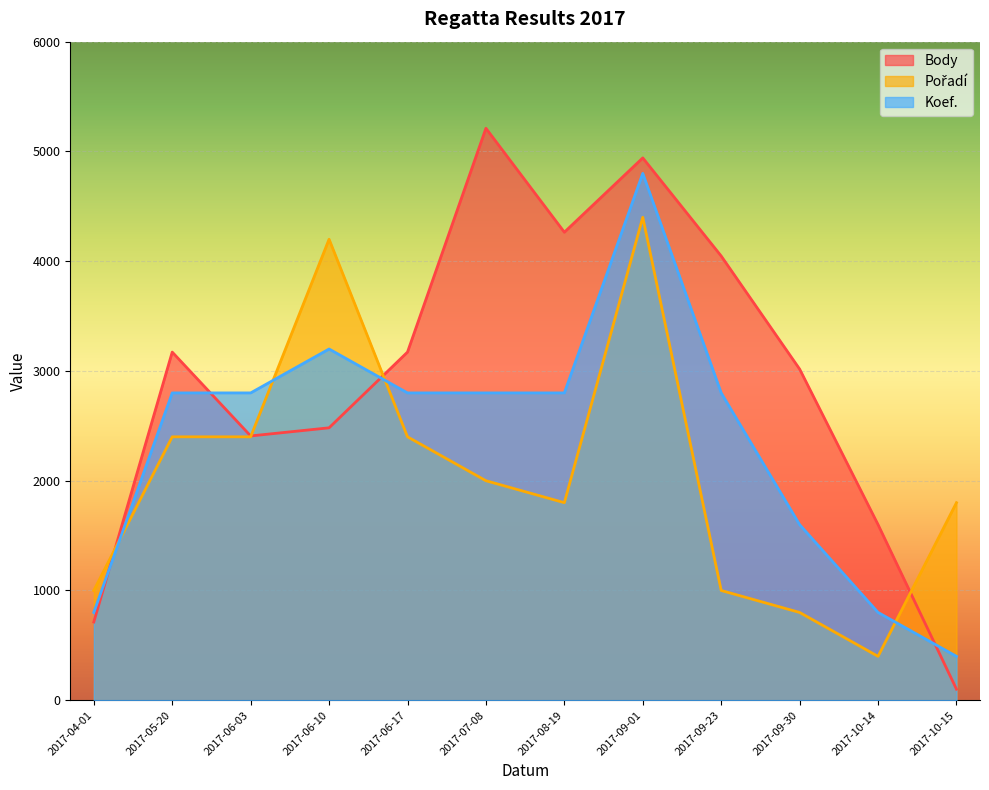

Does the chart display data point markers on the line(s)?

No